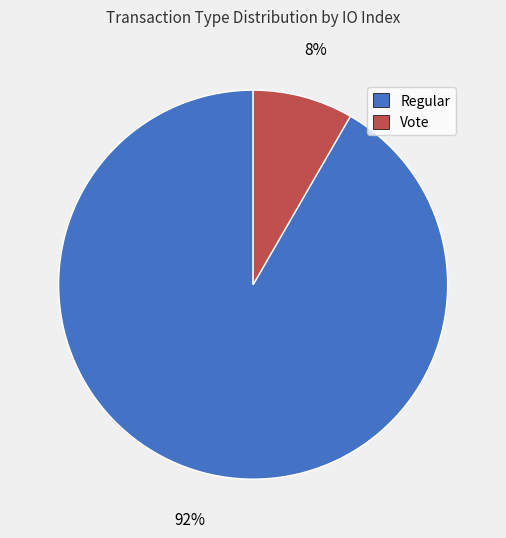

How many slices are in this pie chart?

2